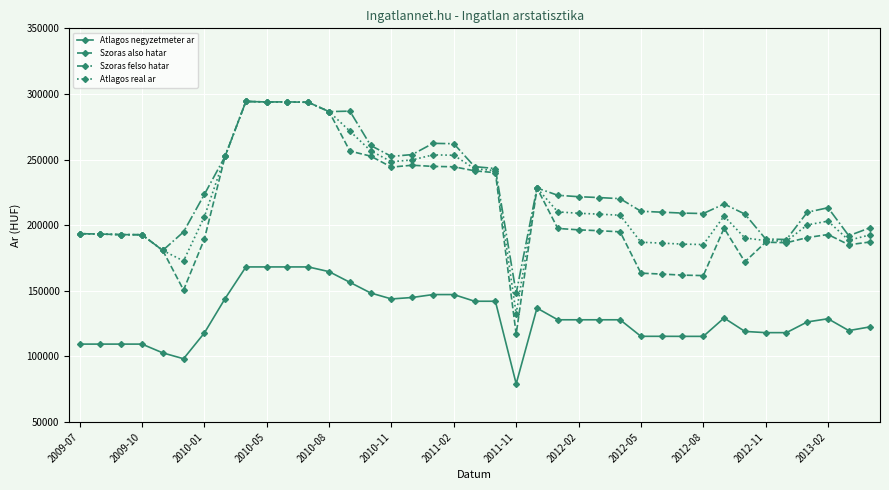

True or false: Atlagos negyzetmeter ar and Atlagos real ar cross at least once.

False